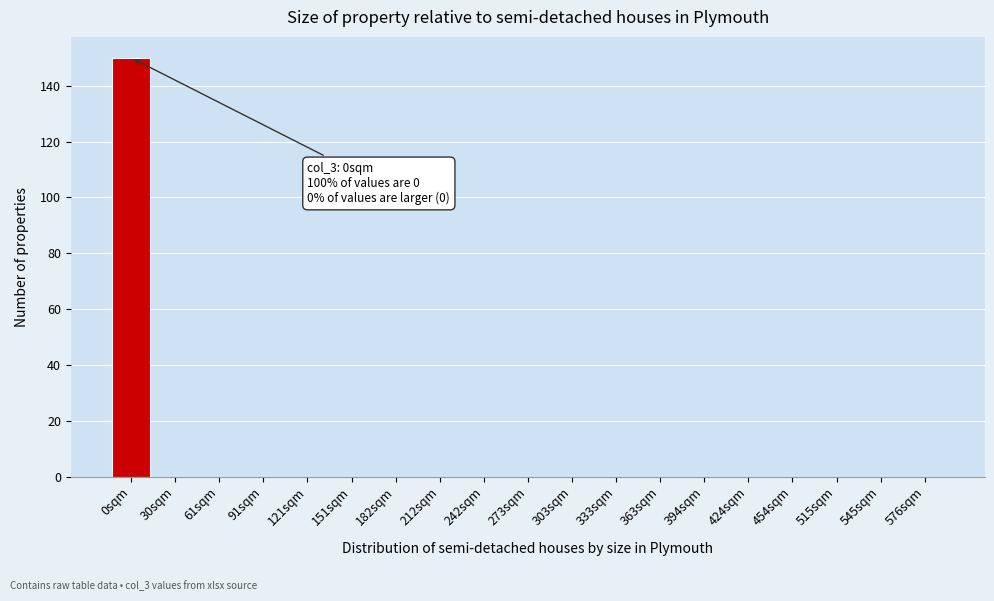

Reading left to right, transcribe all the data shown in this chart.

0sqm=150	30sqm=0	61sqm=0	91sqm=0	121sqm=0	151sqm=0	182sqm=0	212sqm=0	242sqm=0	273sqm=0	303sqm=0	333sqm=0	363sqm=0	394sqm=0	424sqm=0	454sqm=0	515sqm=0	545sqm=0	576sqm=0